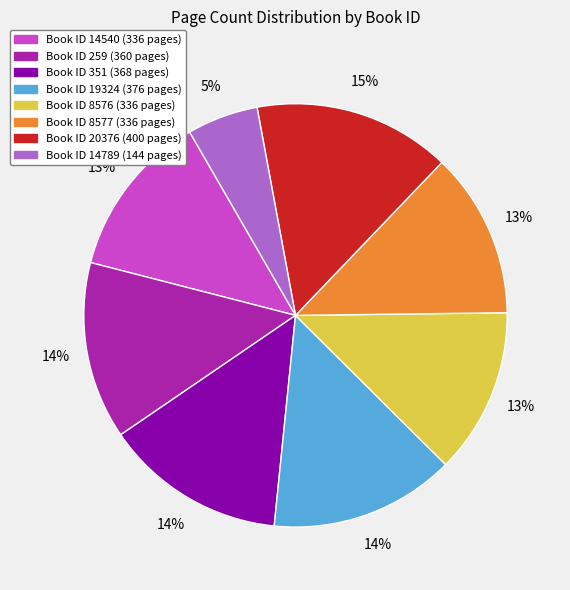

To the nearest percent, what is the average slice percentage?

12%